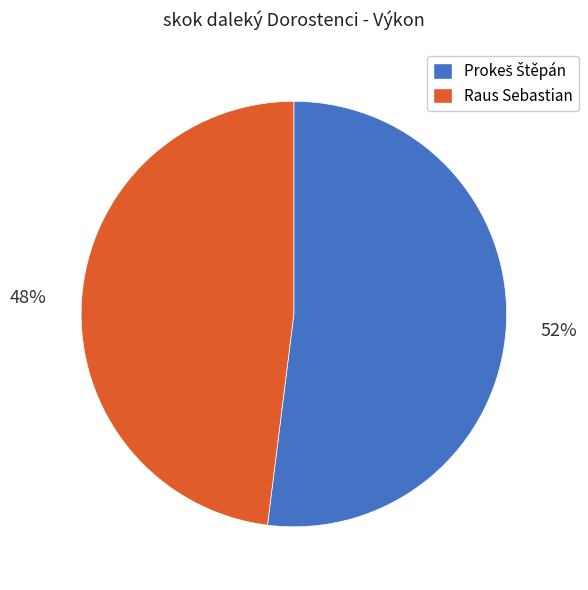

What percentage is the Raus Sebastian slice, to the nearest percent?

48%